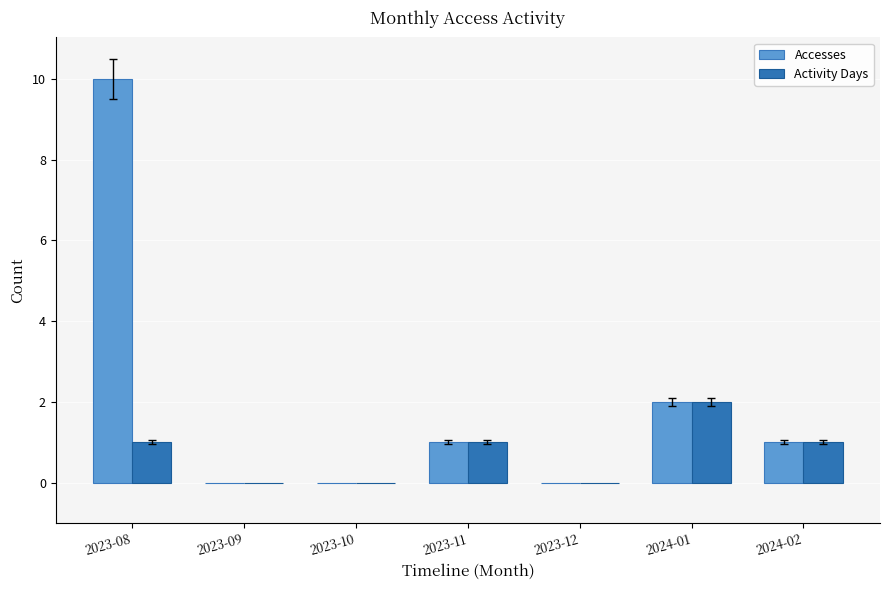

What are all the series names shown in the legend?

Accesses, Activity Days